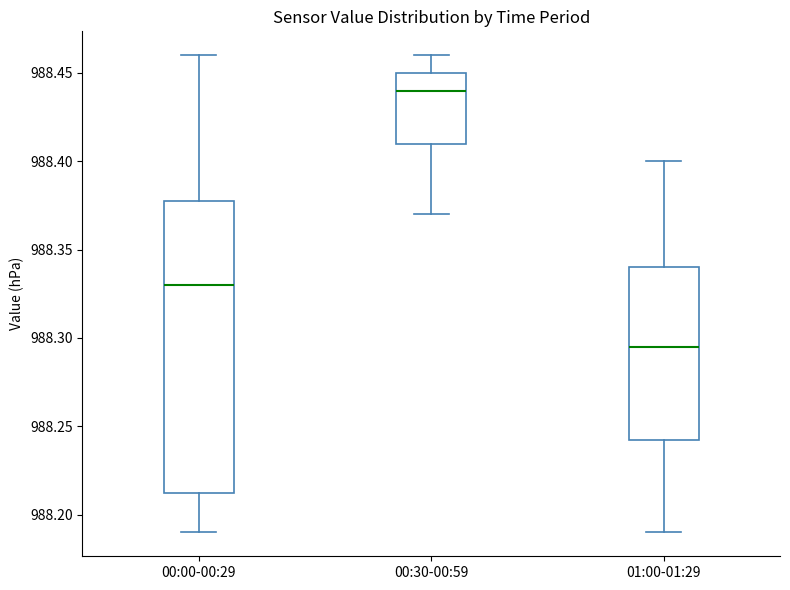

Where does the upper whisker of the box for 00:30-00:59 end on the y-axis? The values are not printed on the chart, so give them approximately, as read against the axis.

988.460